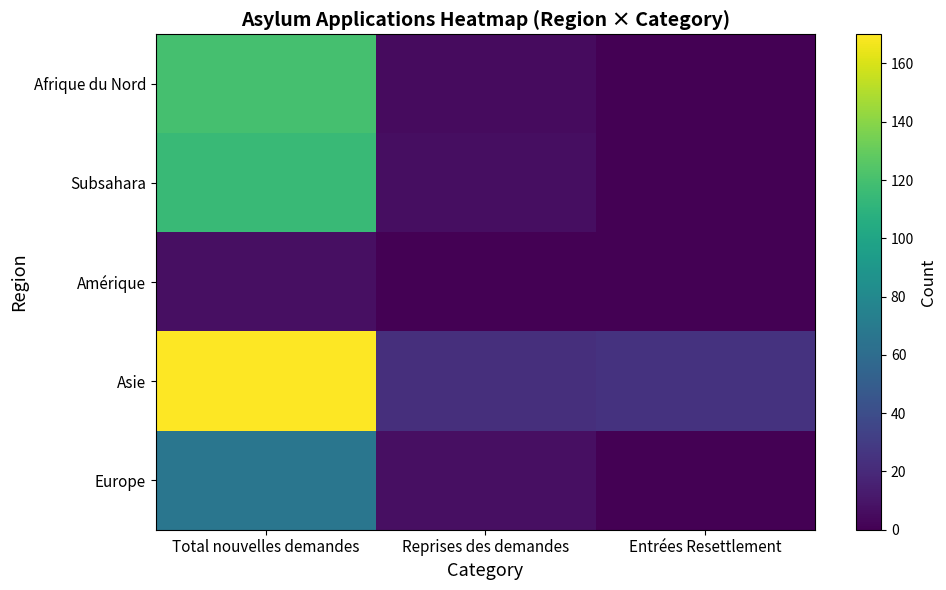

Which series has the largest total across all categories?

Asie